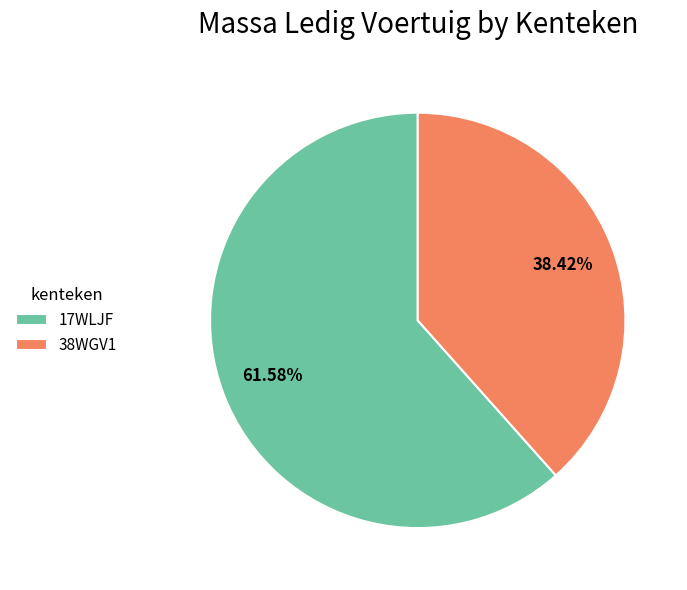

Which category has the smallest portion of the pie?

38WGV1